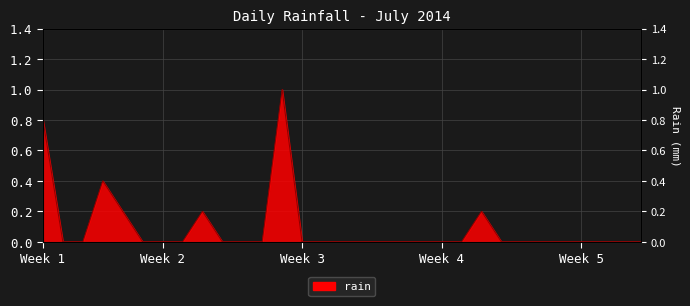

What is the change in value from 2014-07-05 to 2014-07-17?

-0.2